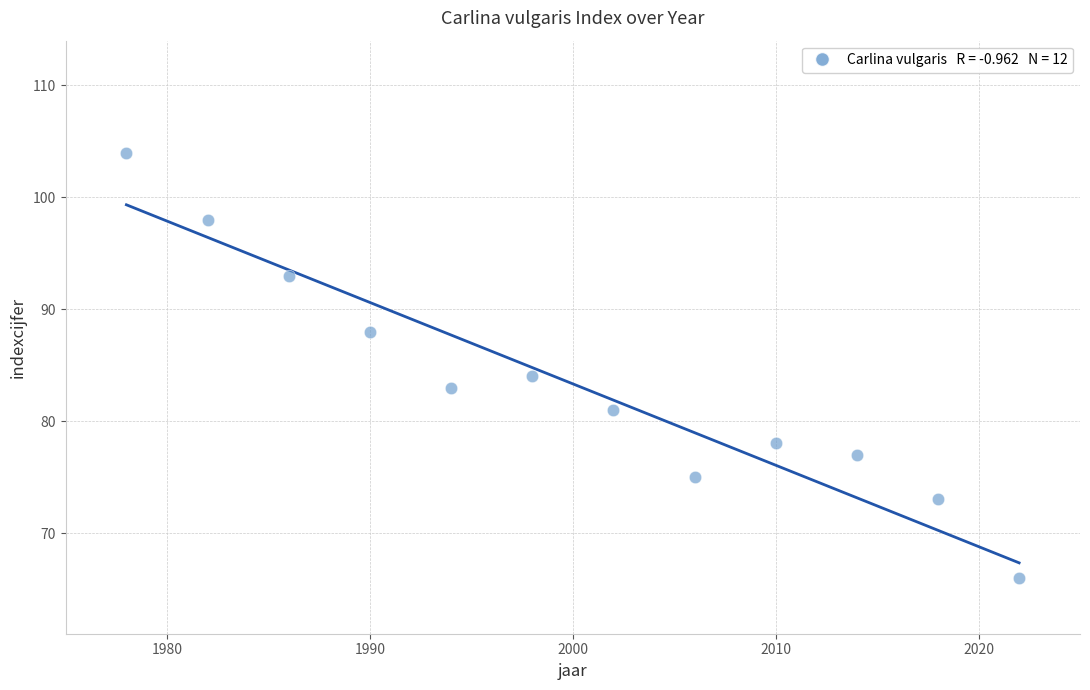

What is the average X value?

2000